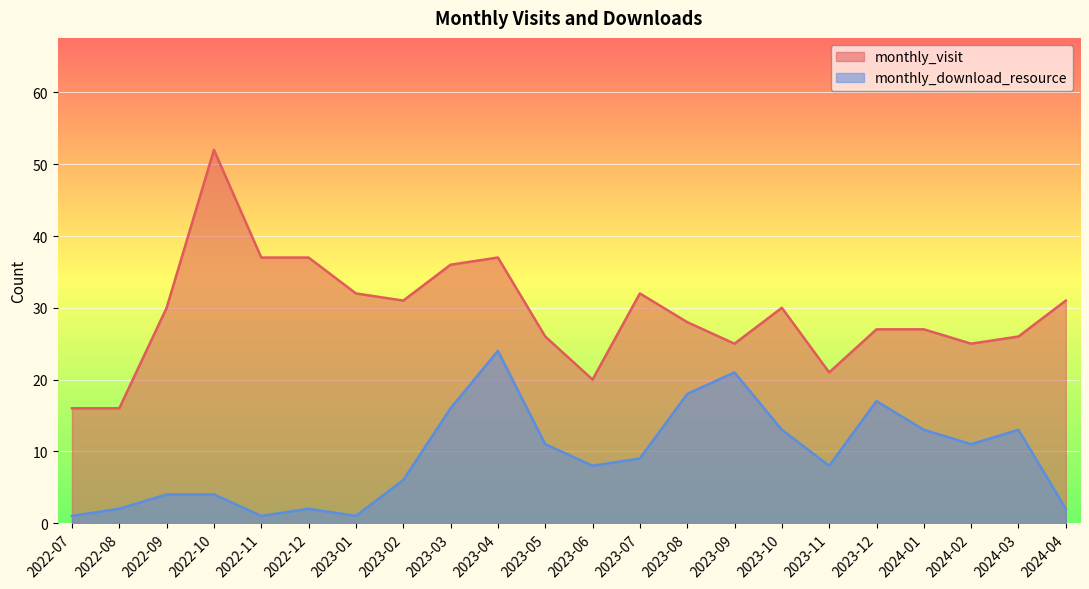

Rank the series by their maximum value, from highest to lowest.

monthly_visit, monthly_download_resource